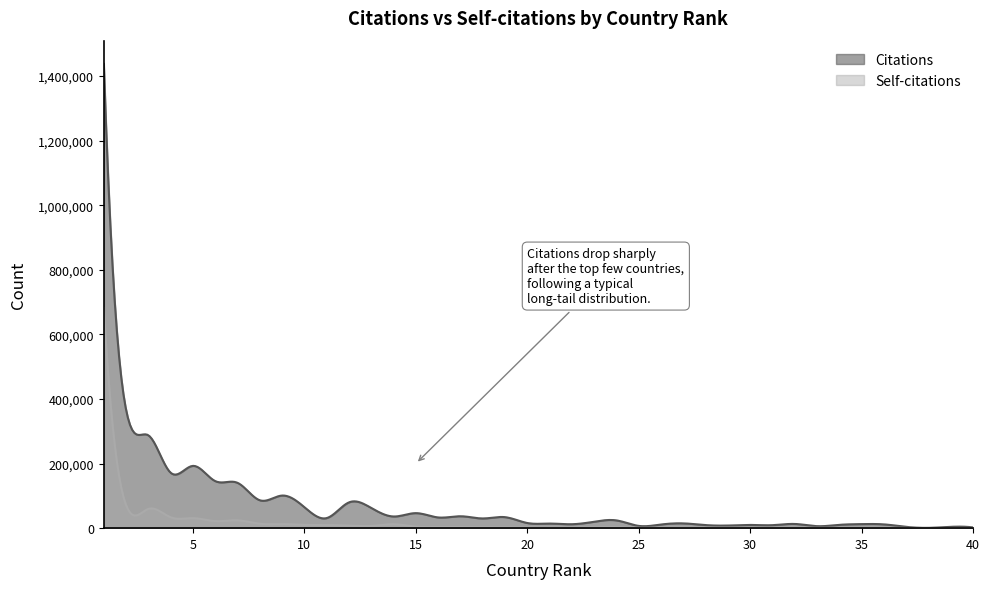

At which category is the sum across all series the highest?

1